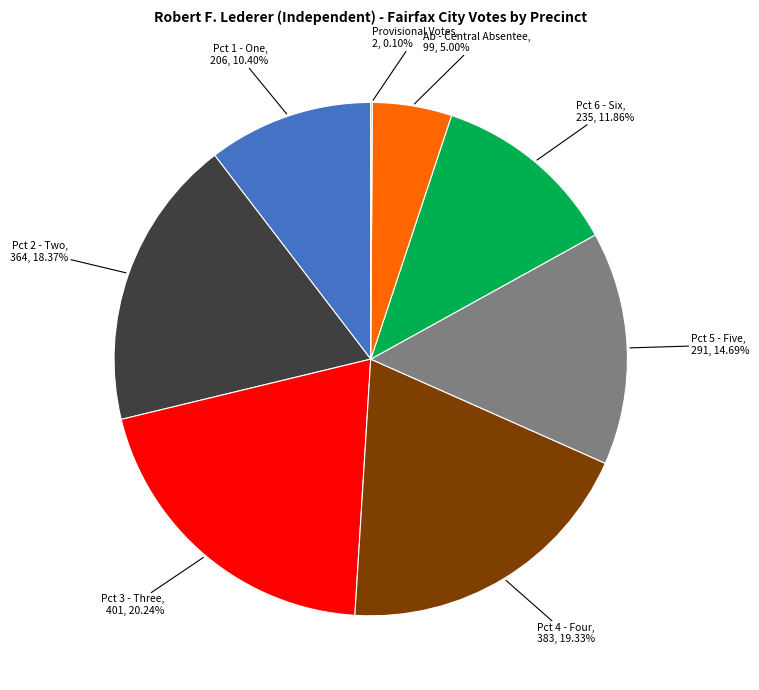

Does any single category account for the majority?

No